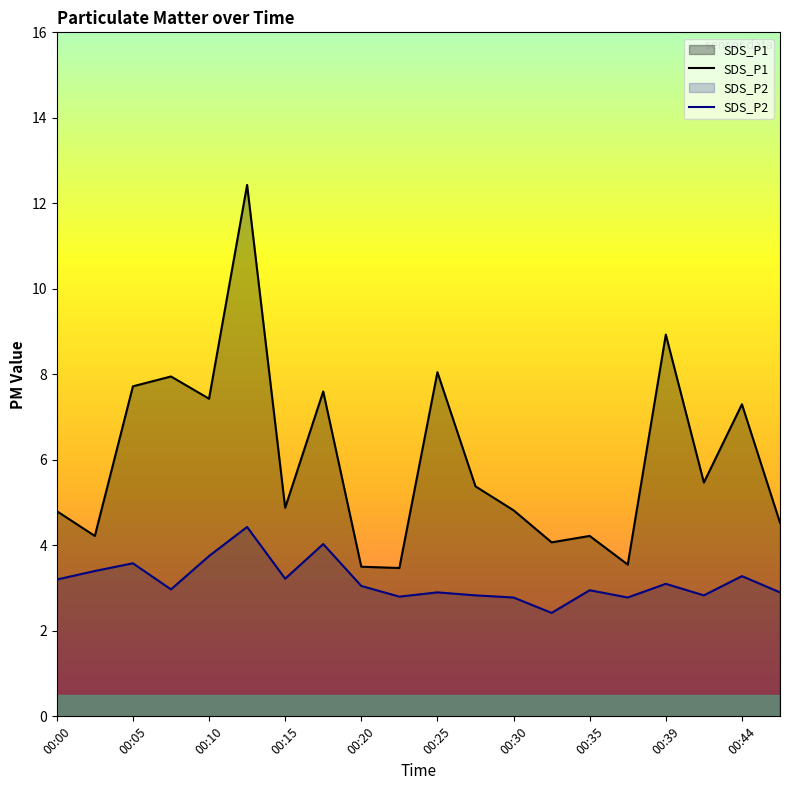

True or false: SDS_P1 and SDS_P2 cross at least once.

False